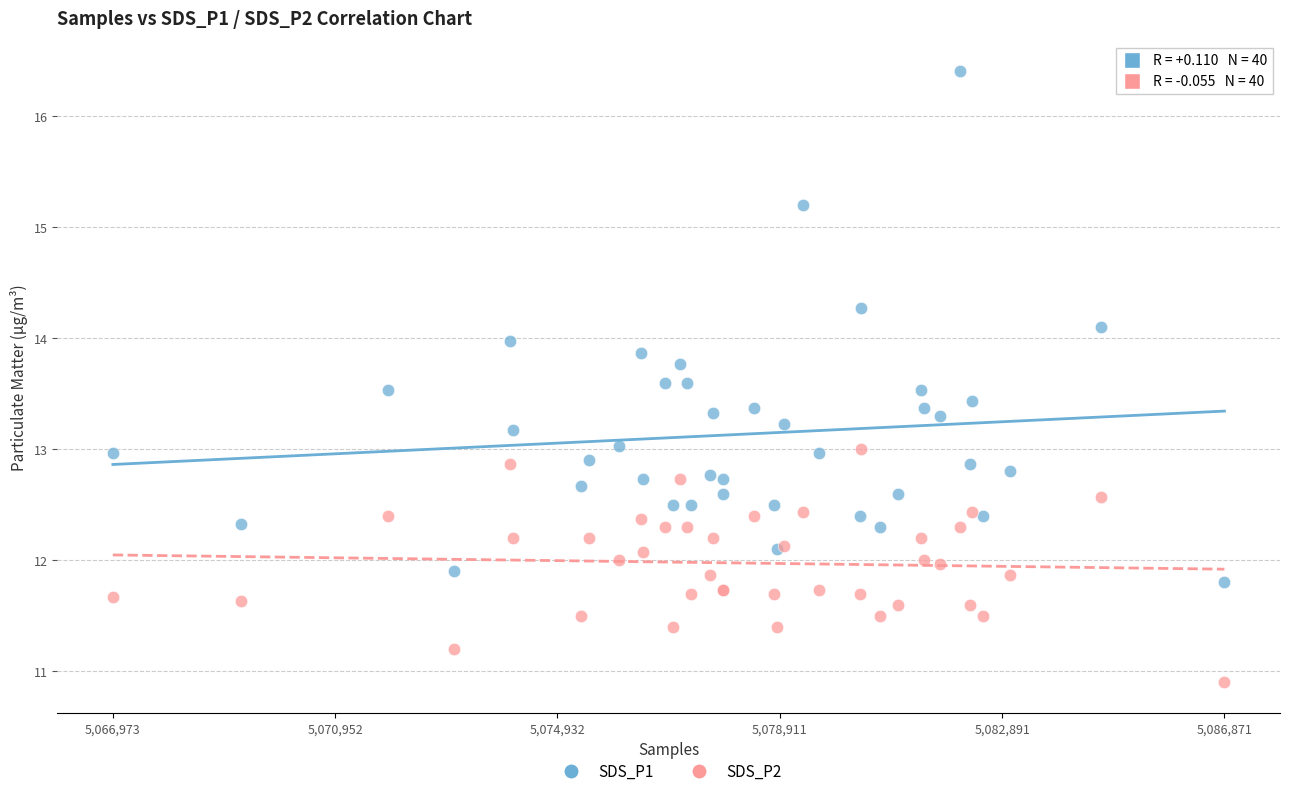

What is the X range (max minus min) for the scatter plot?

19898.0